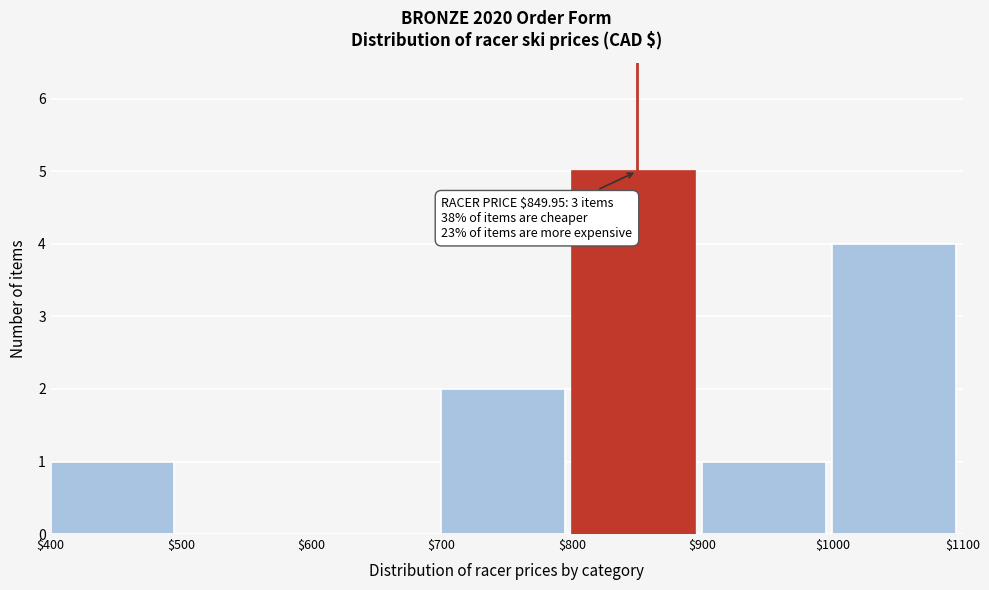

Which range on the x-axis has the tallest bar?

$800 to $900